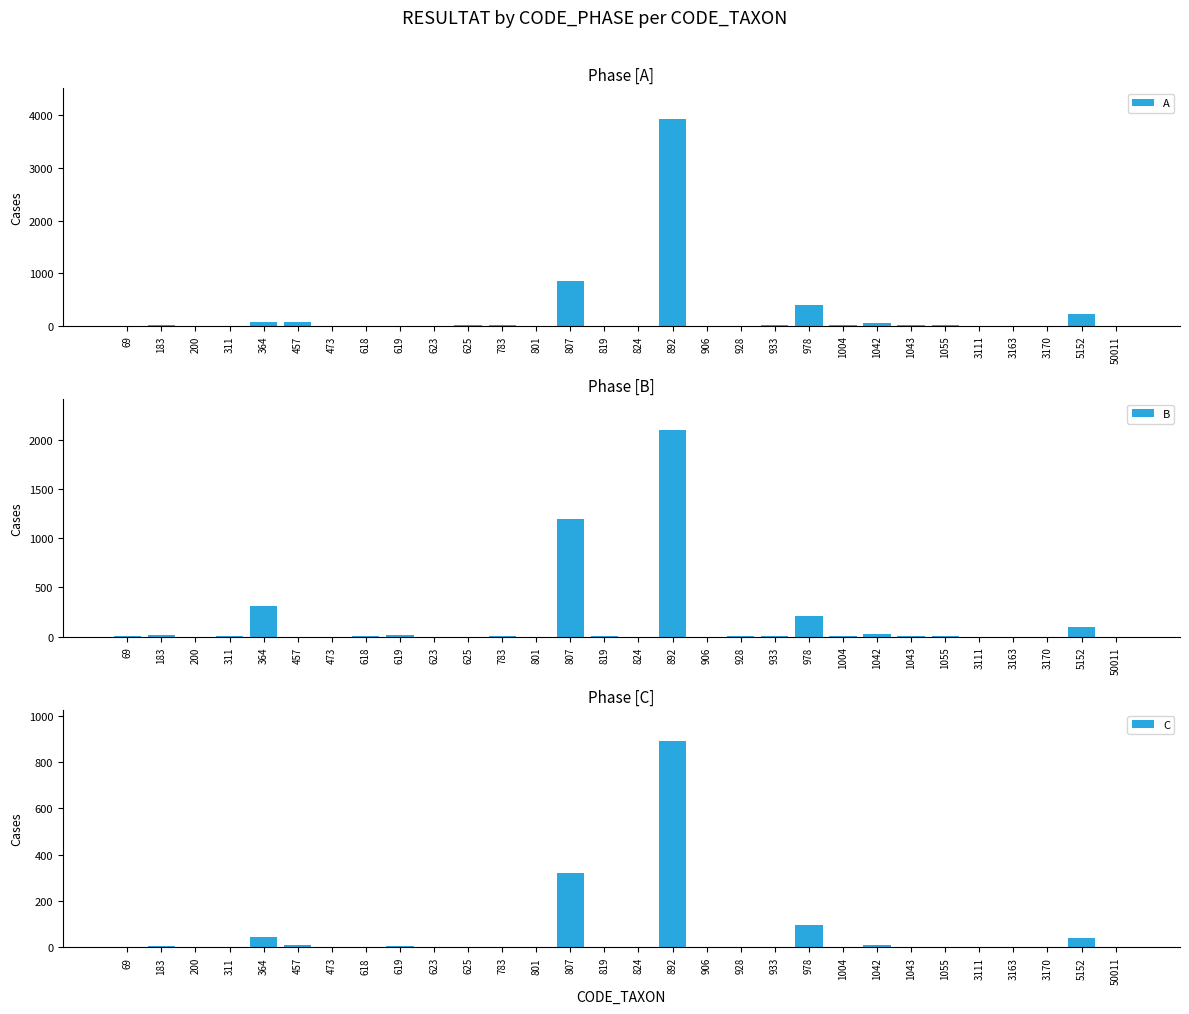

Which series has the largest range (max minus min)?

A